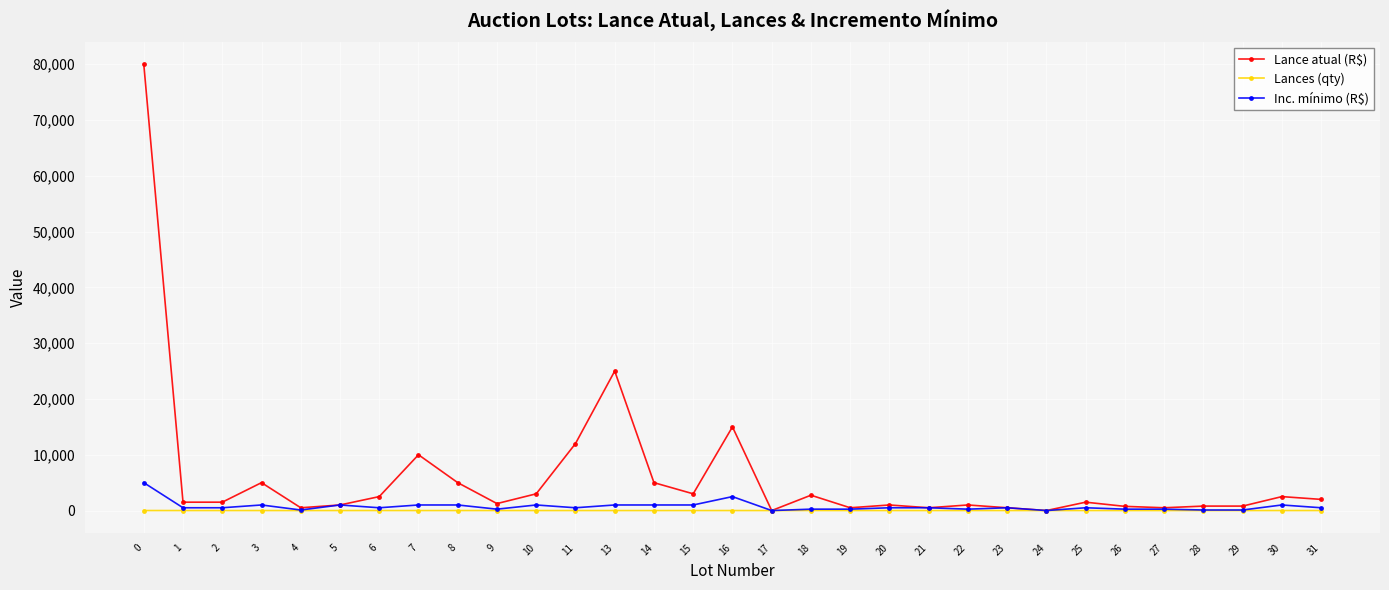

What is the maximum value for Inc. mínimo (R$)?

5000.0